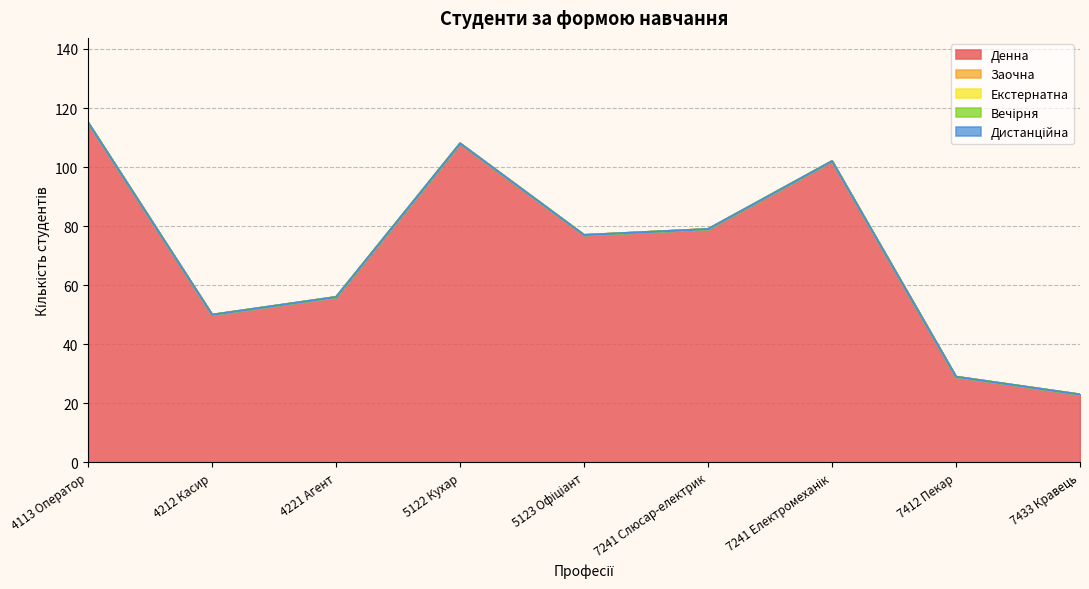

Which series has the largest range (max minus min)?

Денна